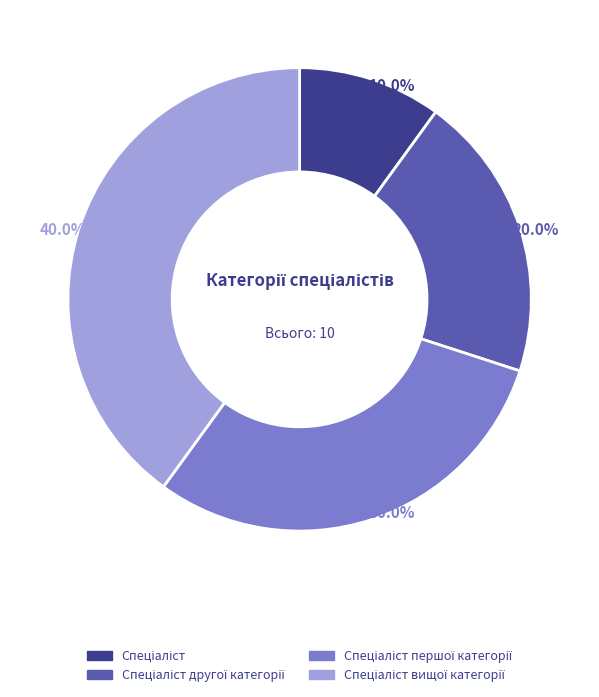

How many slices are in this pie chart?

4